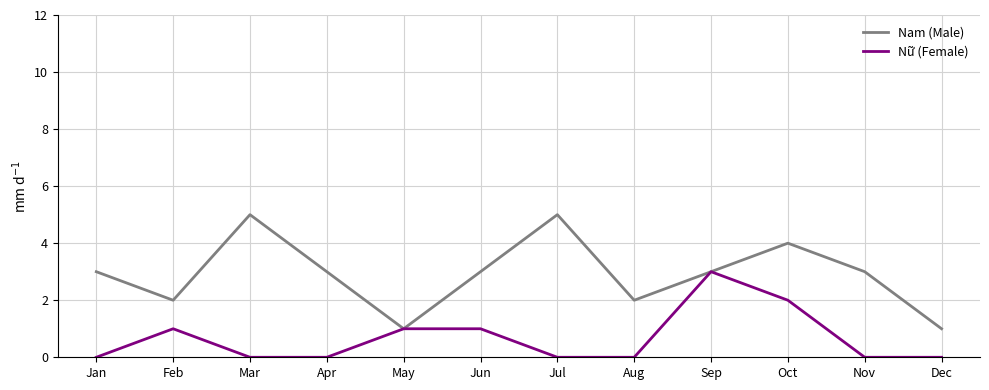

The value of Nữ (Female) at Dec is 2. True or false?

False